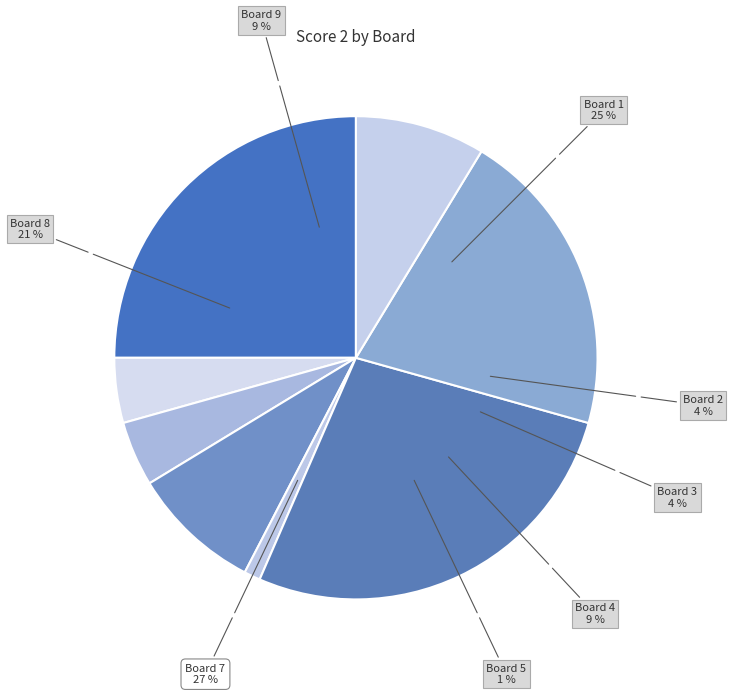

What is the change in value from 4 to 6?

-8